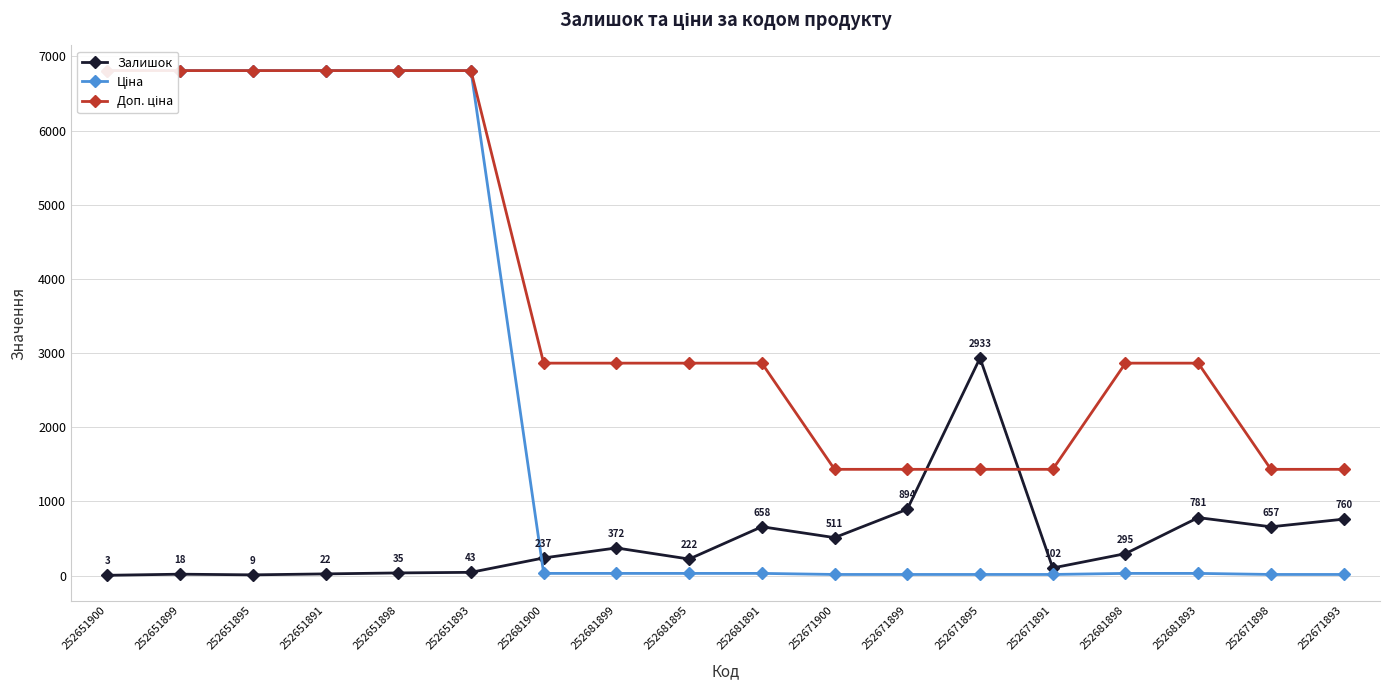

What is the sum of all Залишок values?

8552